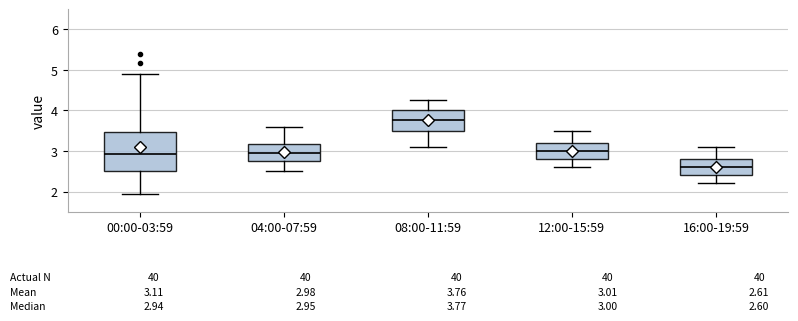

Which box has the lowest median line?

16:00-19:59